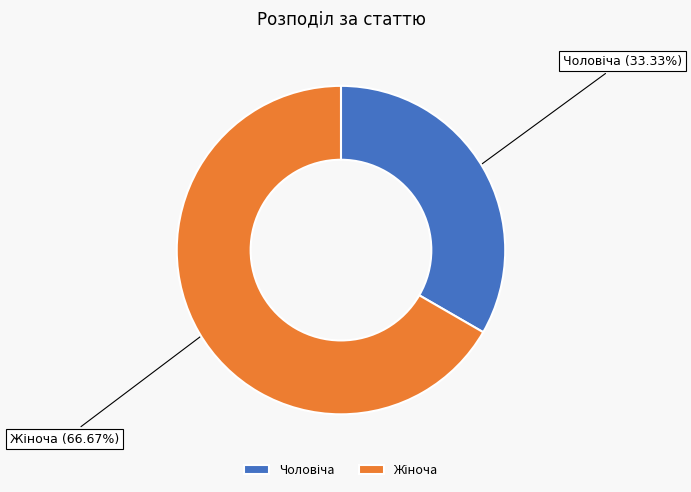

Does any single category account for the majority?

Yes